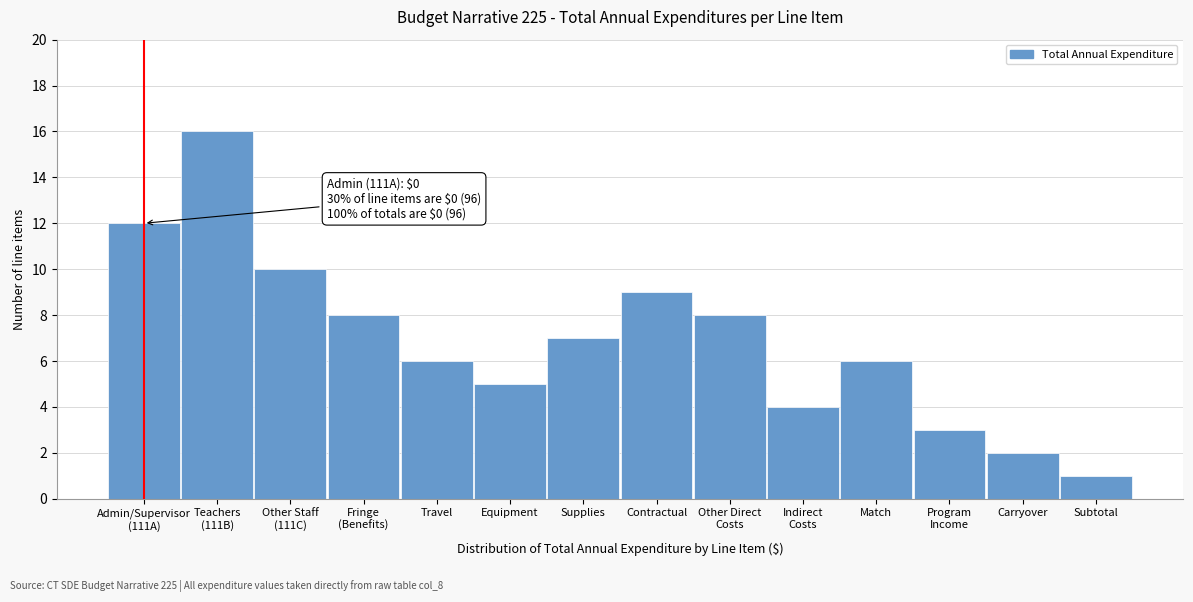

Reading left to right, extract all data points from this chart.

12	16	10	8	6	5	7	9	8	4	6	3	2	1